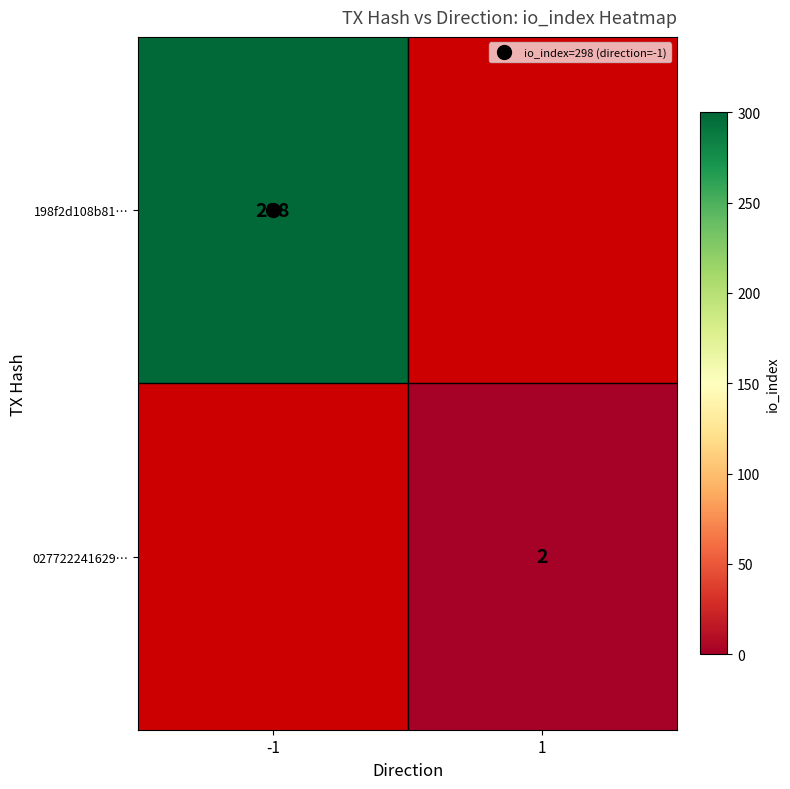

What is the maximum value shown in the chart?

298.0